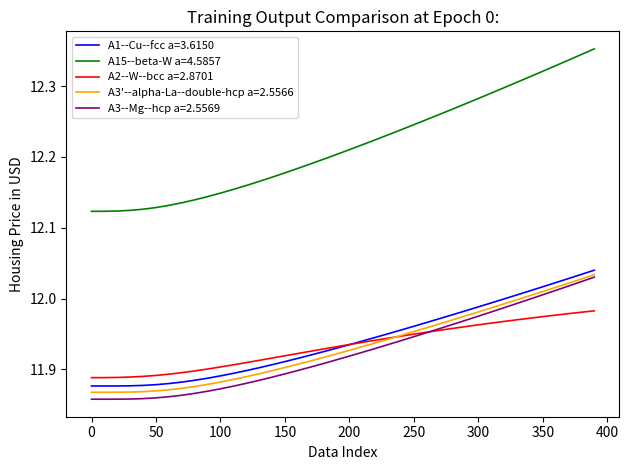

How many categories are shown in the chart?

40